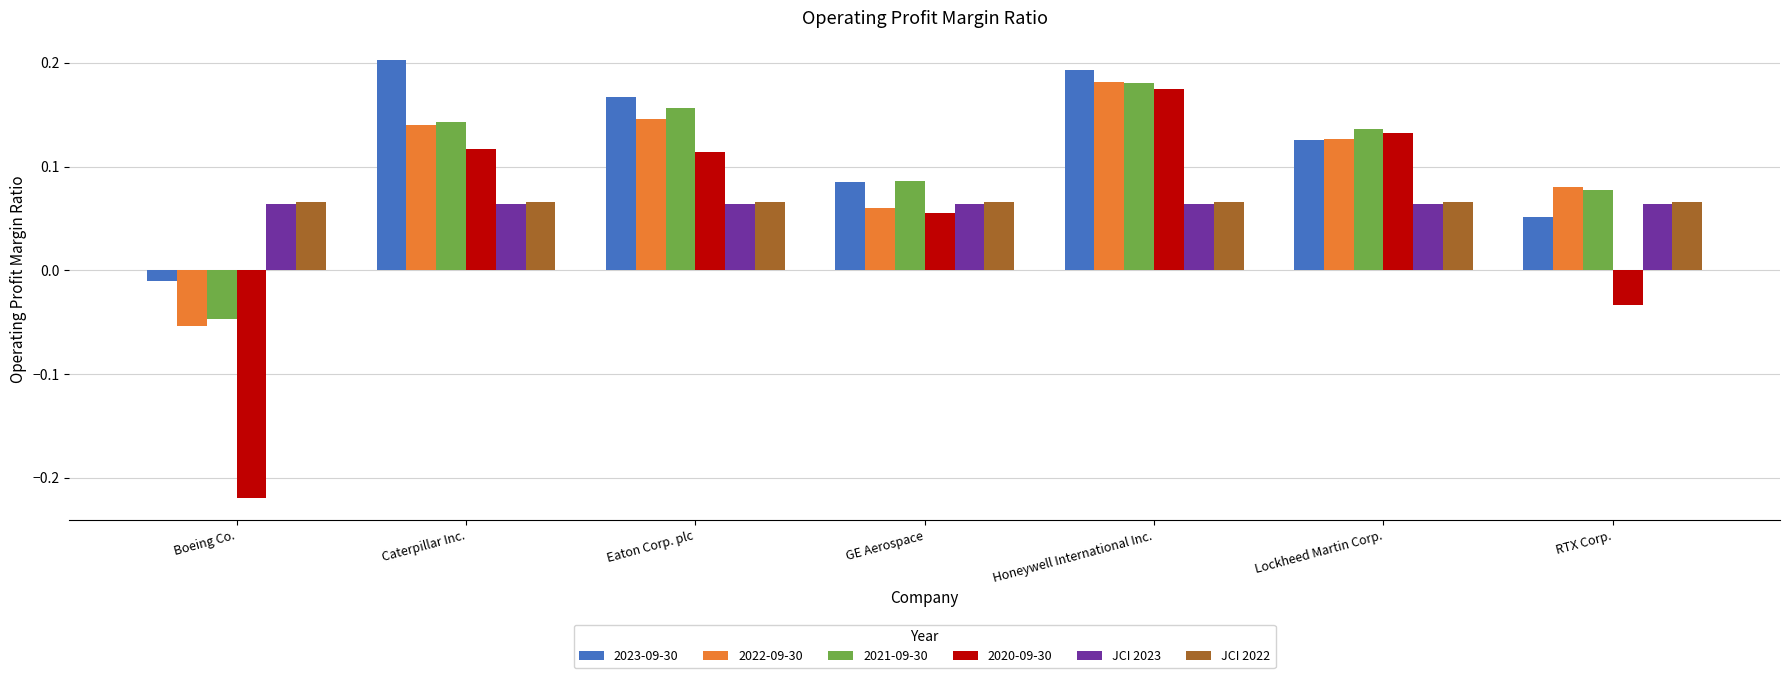

Which category has the lowest value across all series?

Boeing Co.